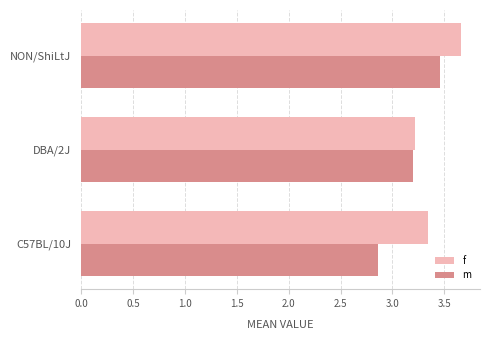

Which series changed the most between DBA/2J and NON/ShiLtJ?

f